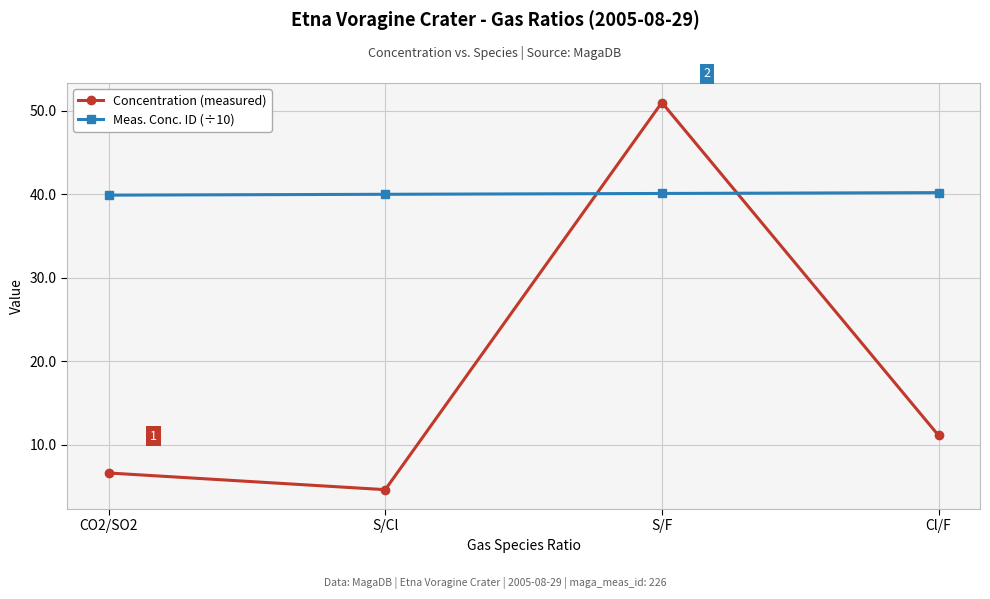

What position from the left is CO2/SO2?

1